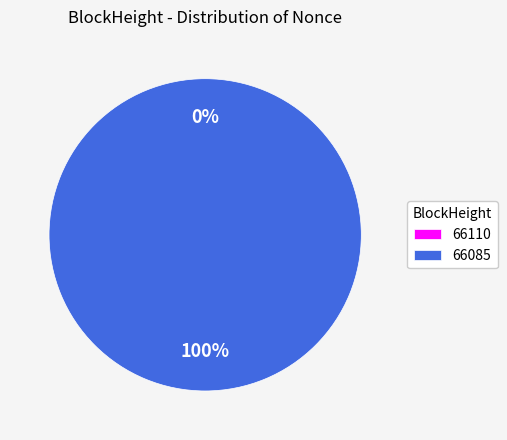

How much of the chart is everything except 66110?

100.0%